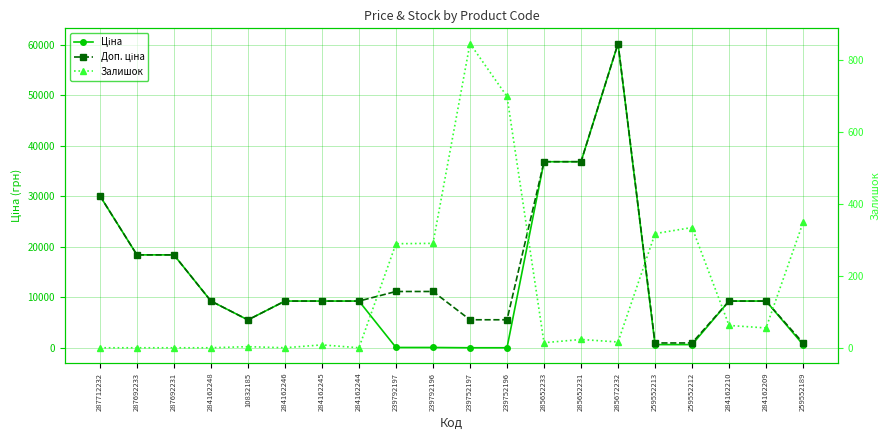

True or false: Залишок has a value of 55.0 at 284162209.

True